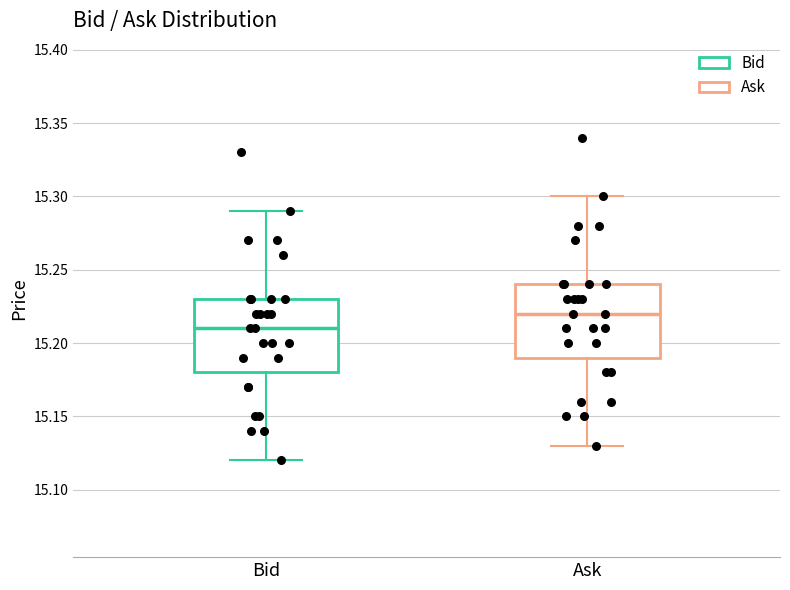

Which box has the lowest median line?

Bid